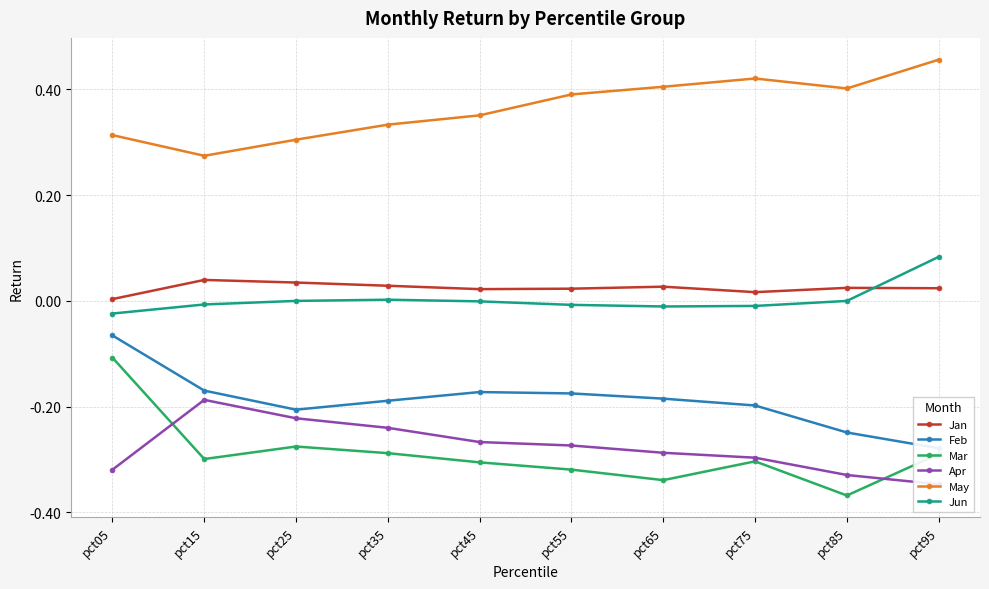

True or false: Jun has a value of -0.0 at pct45.

False